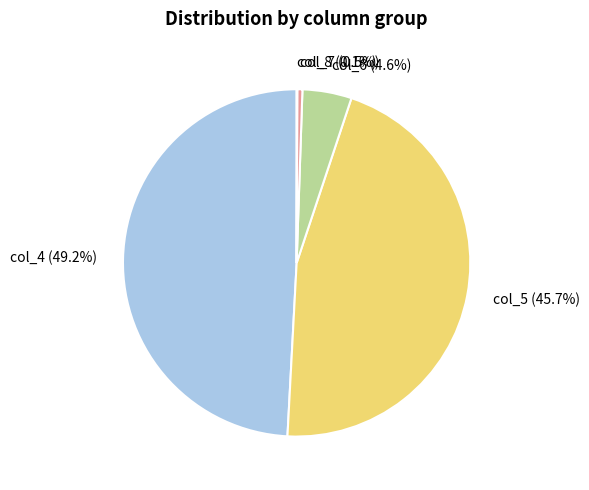

Does any single category account for the majority?

No